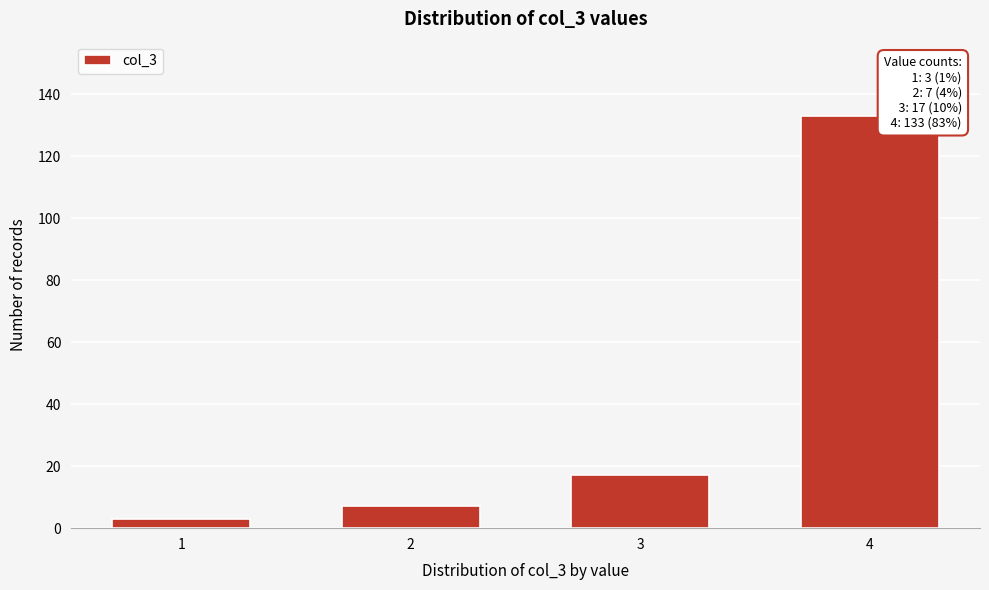

Reading left to right, transcribe all the data shown in this chart.

3	7	17	133